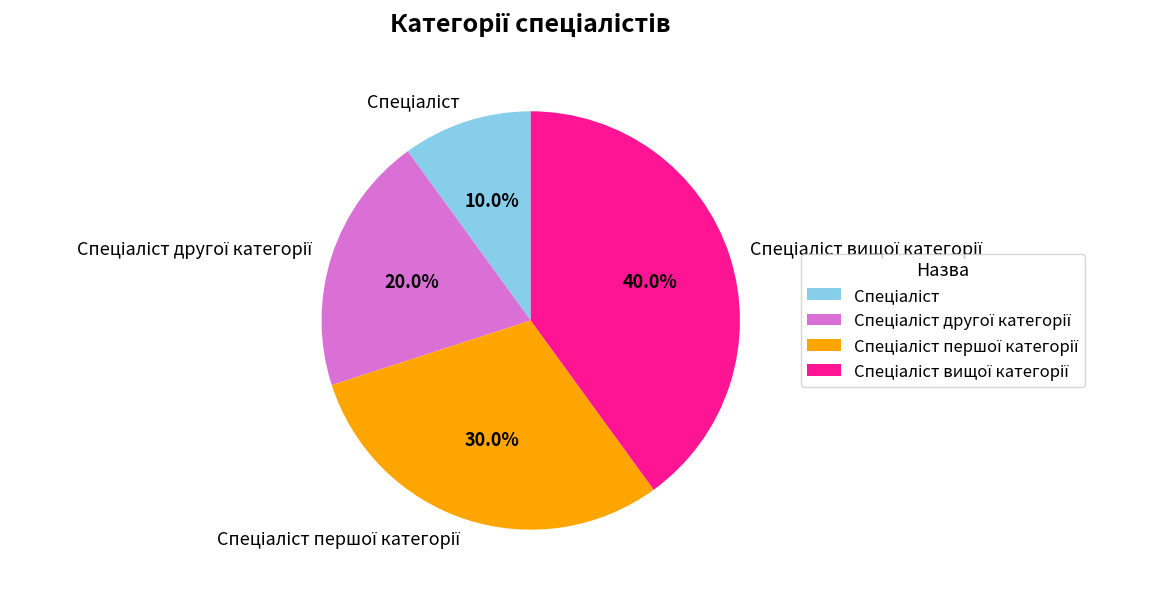

Is there any slice that represents more than half of the pie?

No